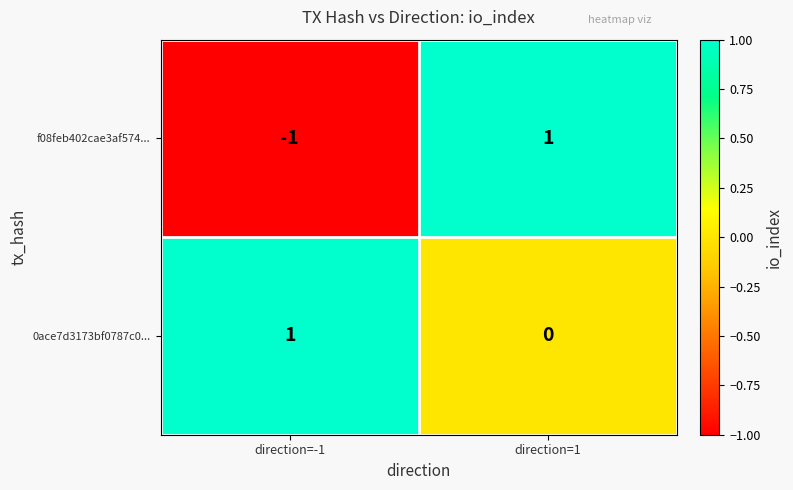

At which category is the sum across all series the highest?

direction=1